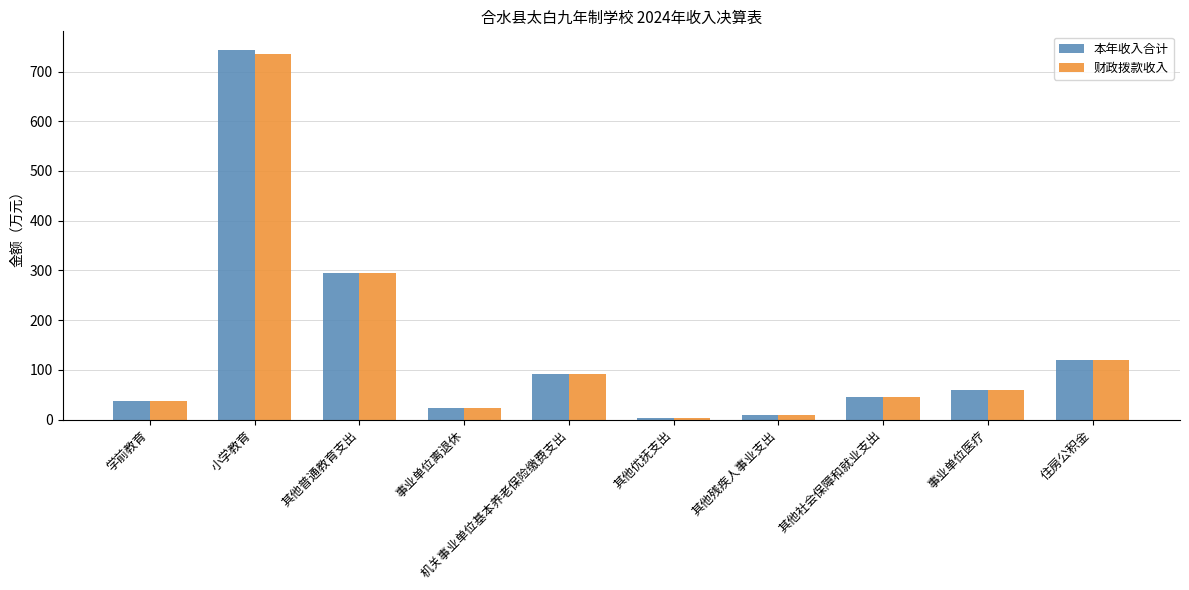

What is the label of the 5th bar from the right?

其他优抚支出